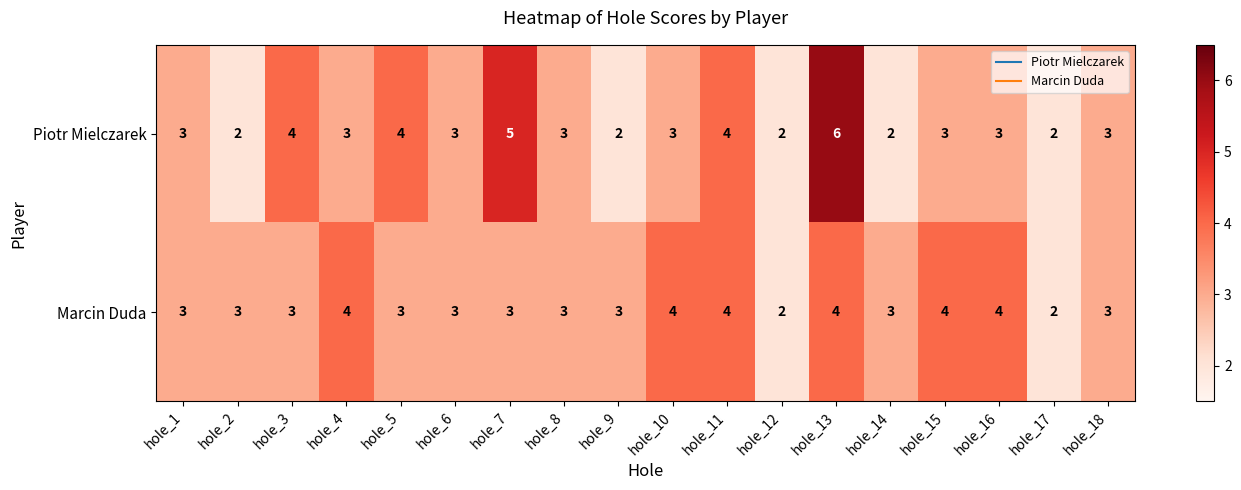

What is the difference between the highest and lowest values at hole_14?

1